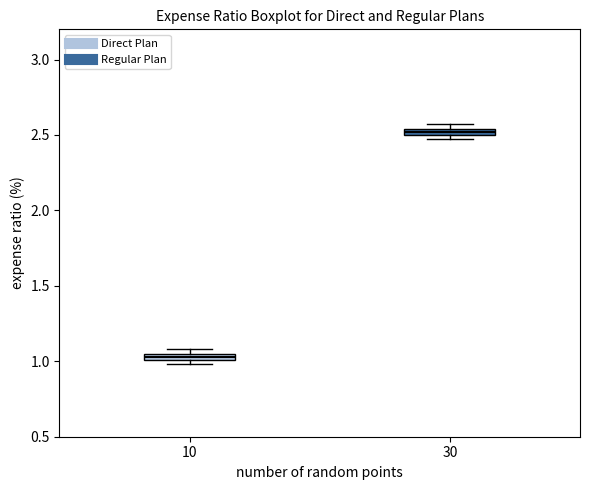

Which box's median line is the lowest?

10